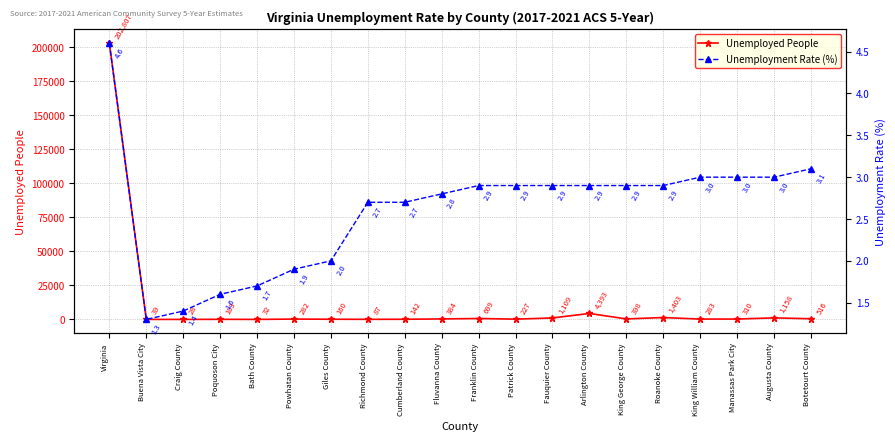

How many lines are shown in the chart?

2